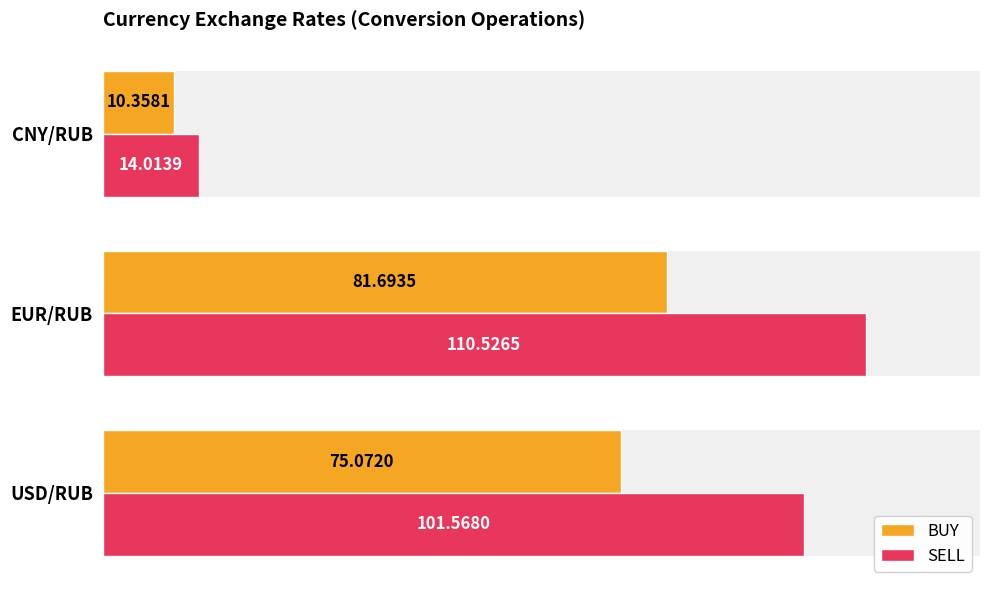

Does the chart contain stacked bars?

No